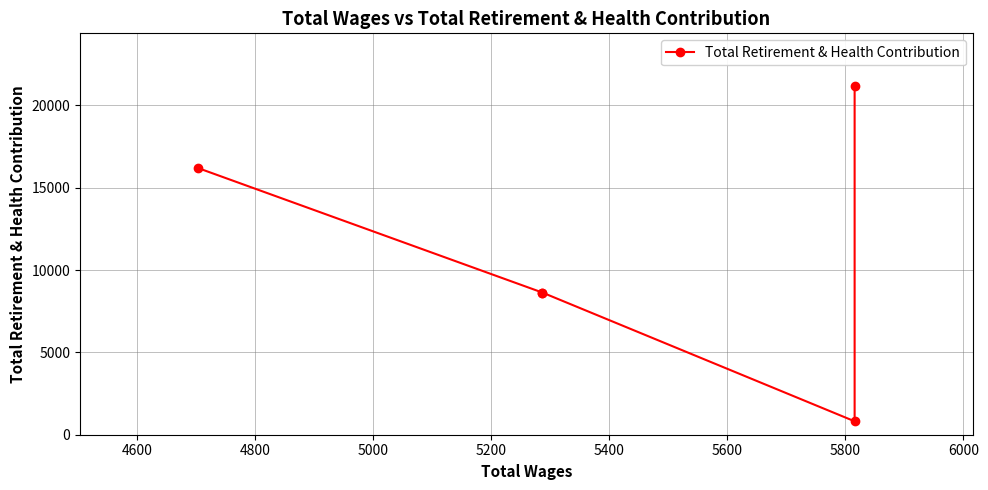

The value at 5200 is 25008. True or false?

False